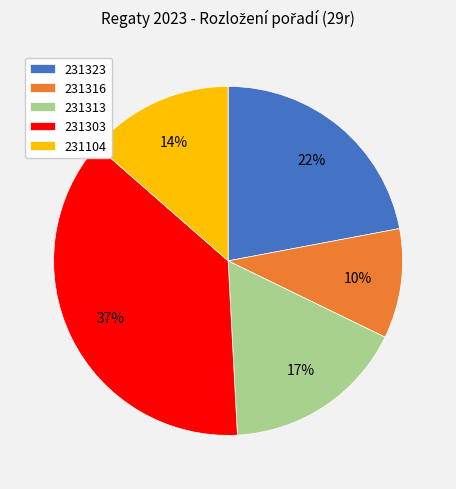

How many segments does this pie chart have?

5